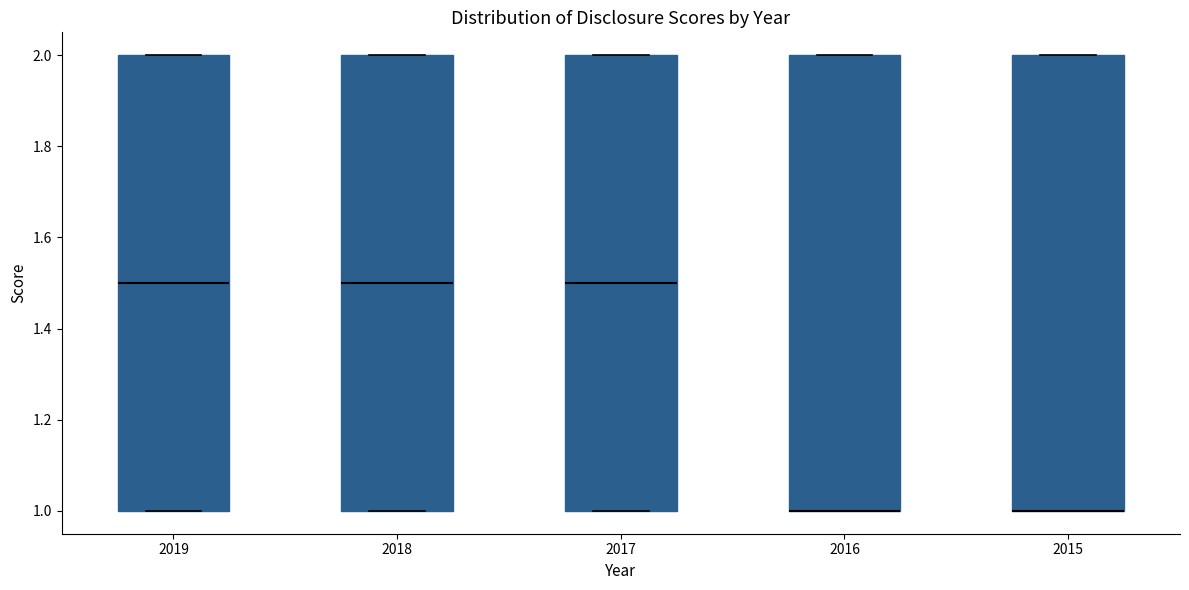

Where is the lower edge of the box at x = 2016 on the y-axis? The values are not printed on the chart, so give them approximately, as read against the axis.

1.0